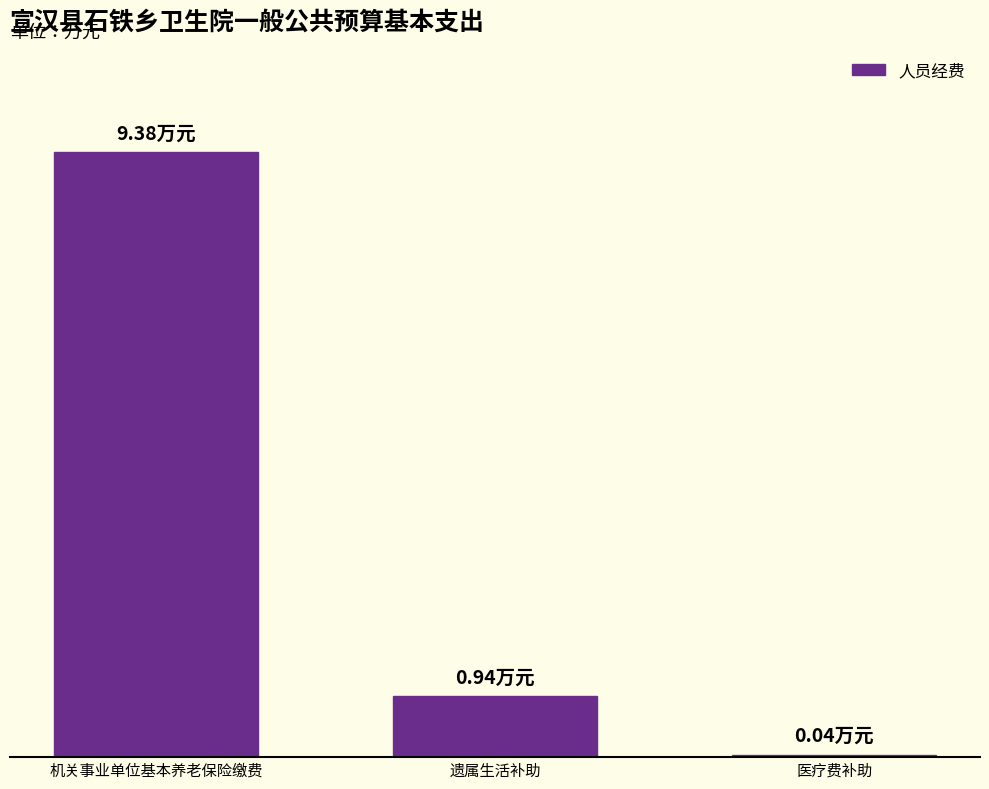

Rank the categories by value from lowest to highest.

医疗费补助, 遗属生活补助, 机关事业单位基本养老保险缴费